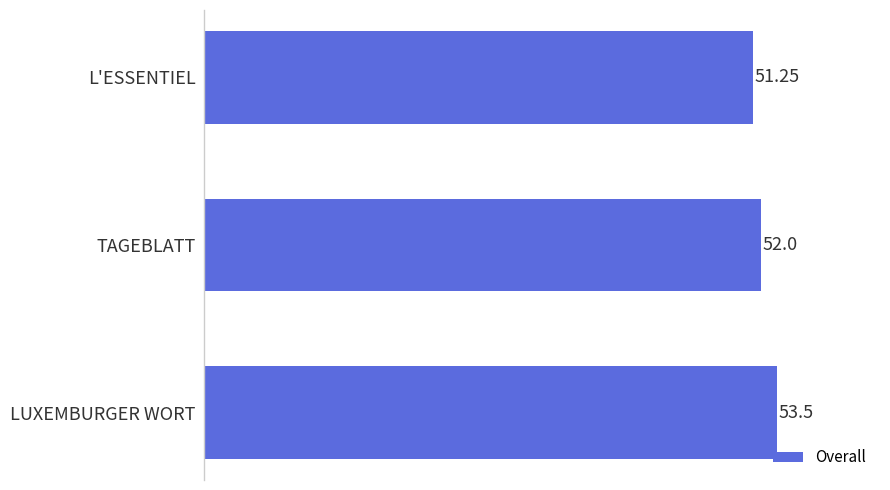

What is the maximum value shown in the chart?

53.5